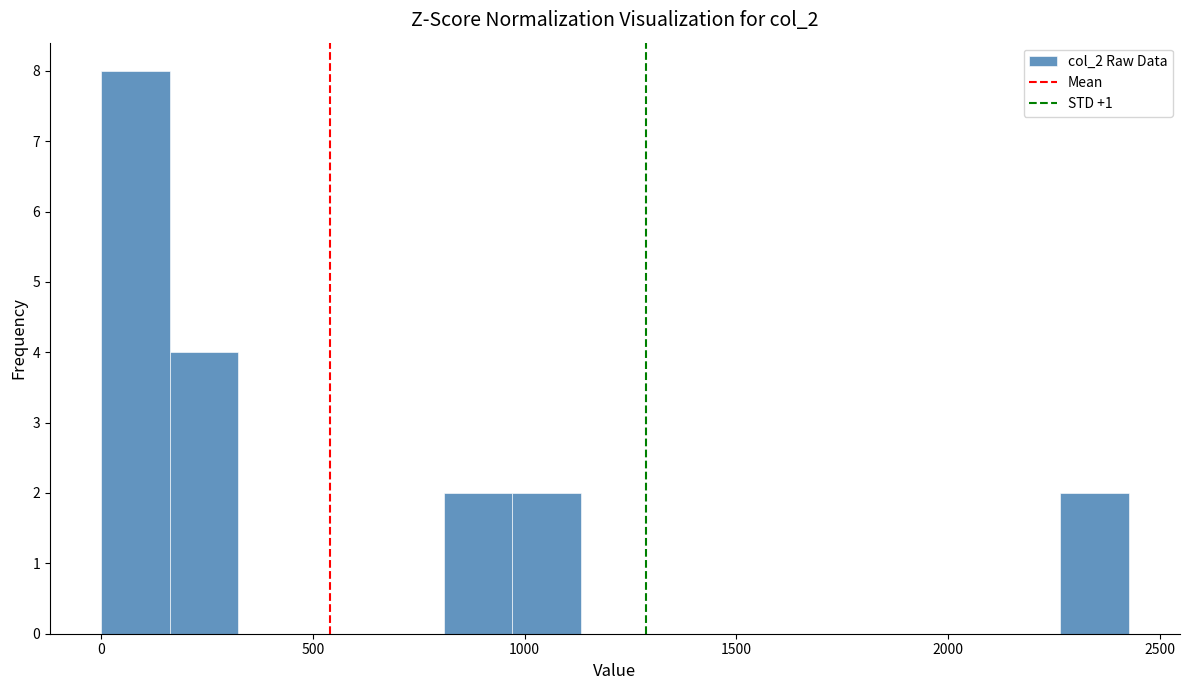

Around what value on the x-axis is the tallest bar? Give the approximate position of its centre, as read against the axis.

100